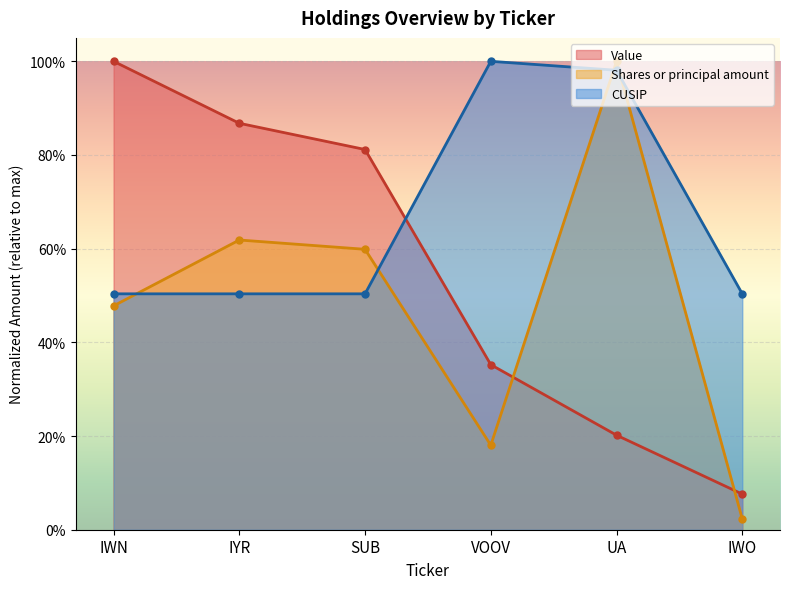

True or false: Shares or principal amount has more than 1 points higher than both neighbors.

True